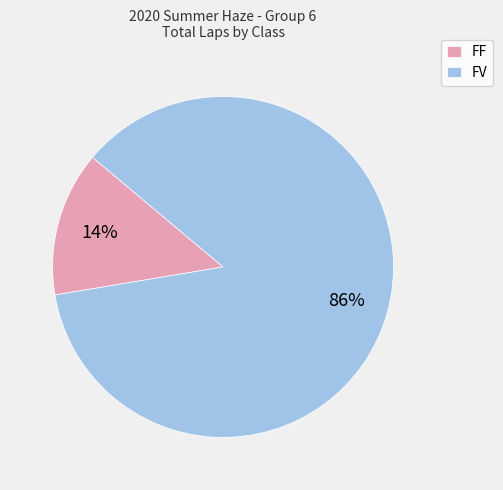

Rank the categories by value from lowest to highest.

FF, FV